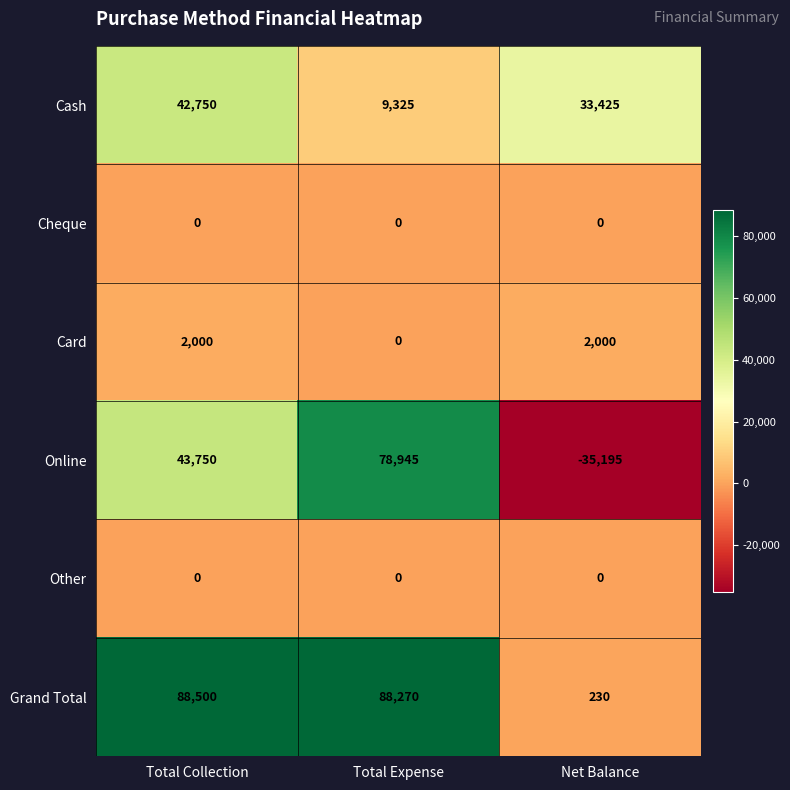

At which category is the sum across all series the highest?

Total Collection